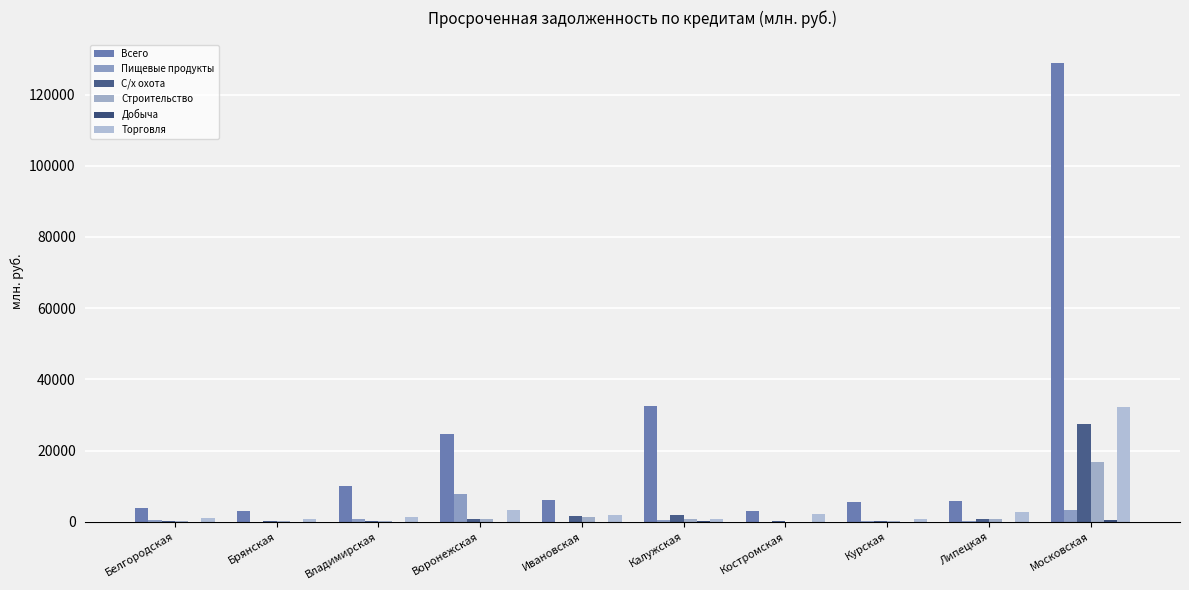

What is the sum of the Строительство values at Московская and Костромская?

16762